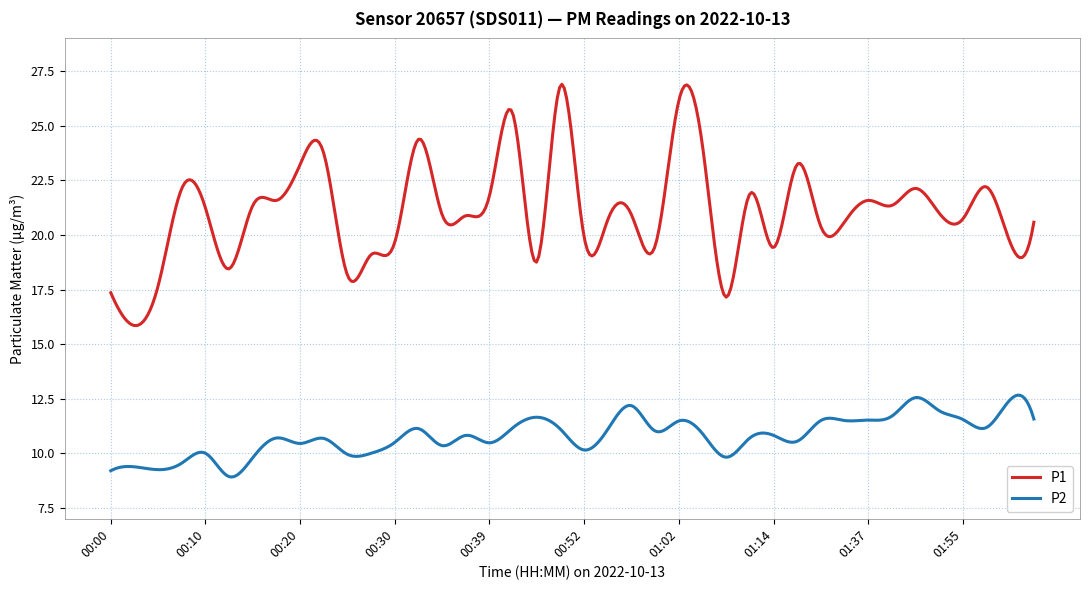

What is the smallest value displayed?

8.9